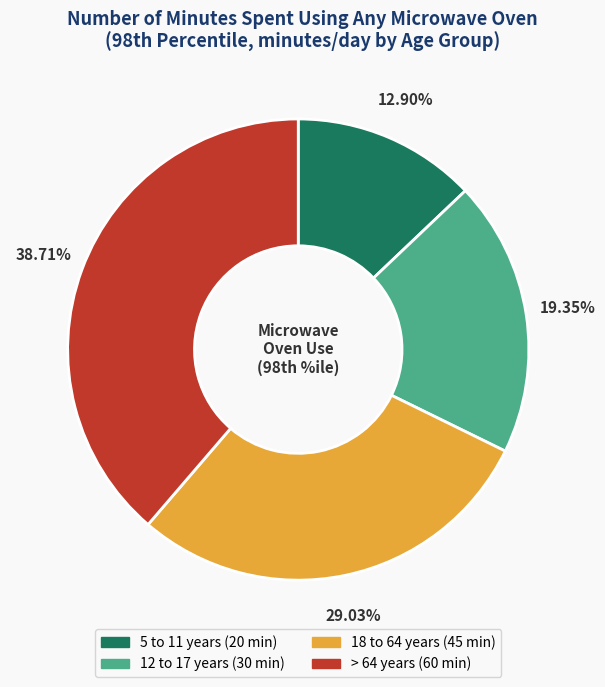

Is it true that > 64 years is 49% of the pie?

False